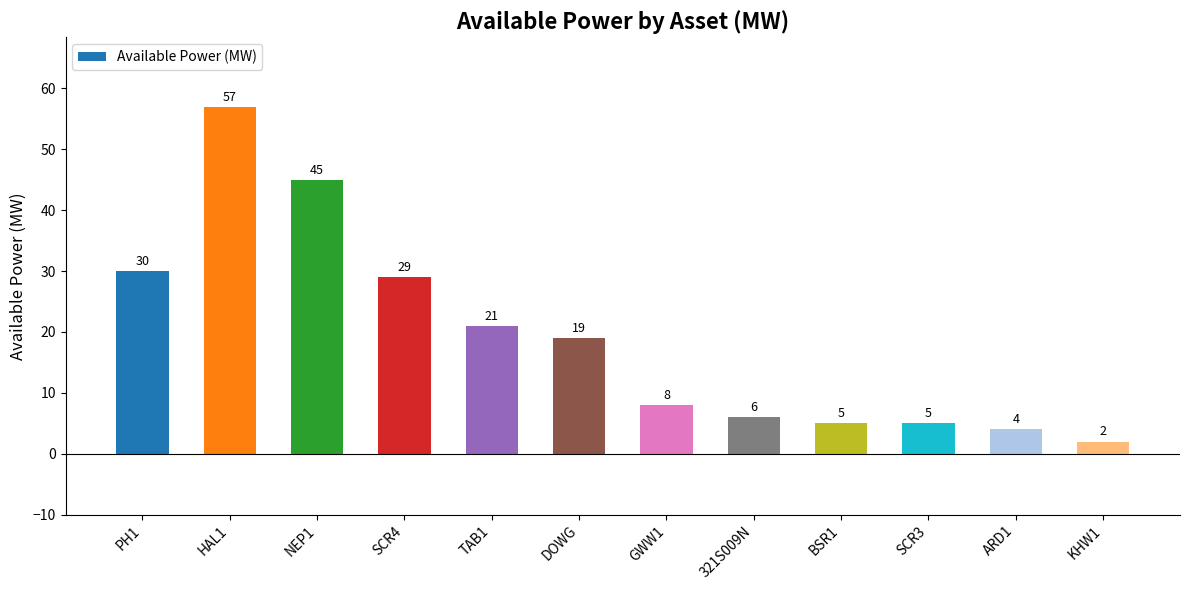

What is the change in value from BSR1 to KHW1?

-3